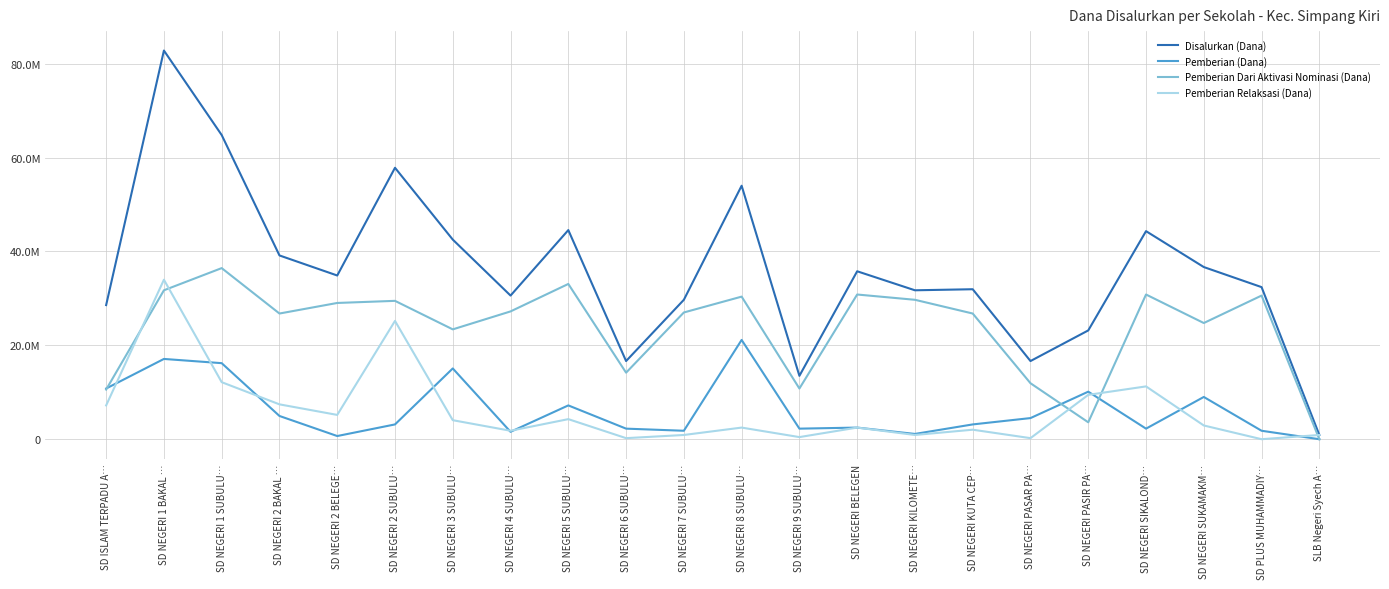

What position from the left is SD NEGERI 1 SUBULU…?

3